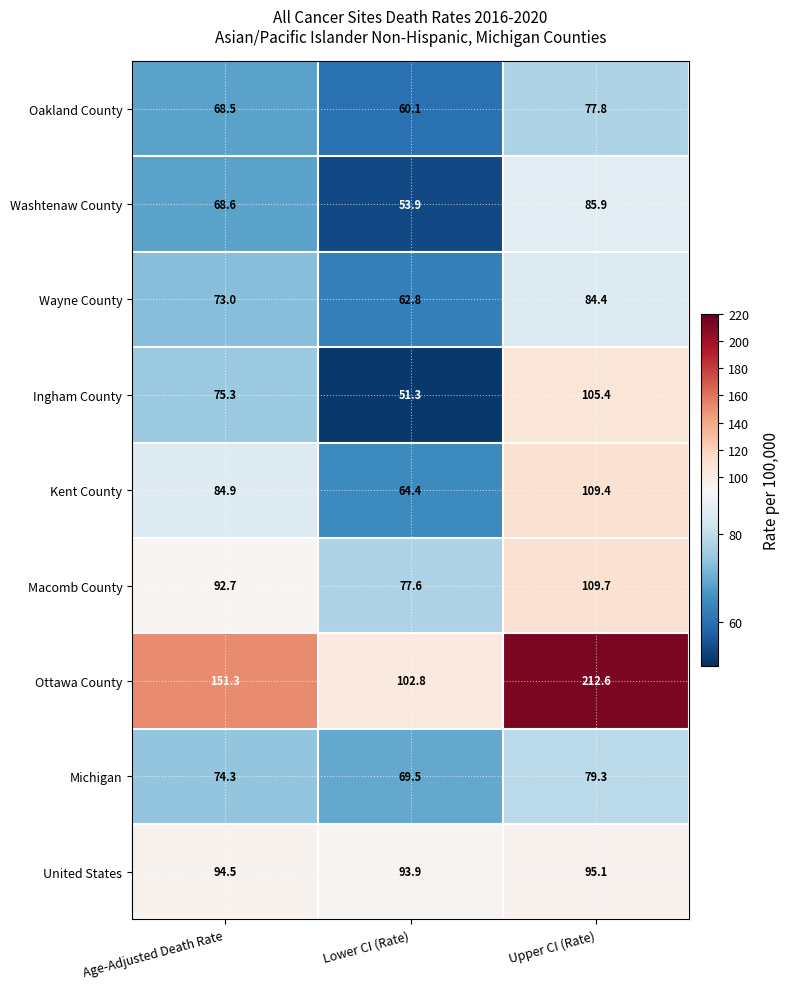

What is the maximum value shown in the chart?

212.6